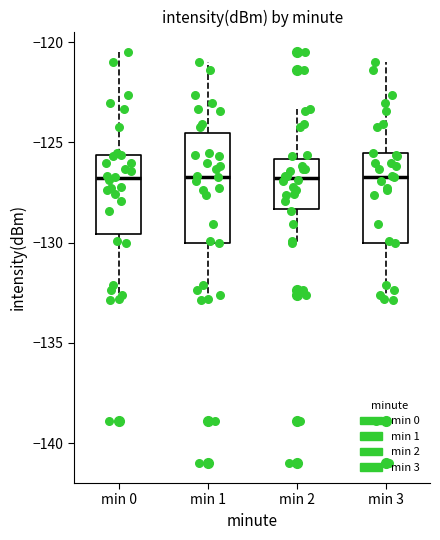

Reading left to right, read every box against the y-axis: the position of its median line, the range the box covers, and the ends of its whiskers. The values are not printed on the chart, so give them approximately, as read against the axis.

min 0: median -127.0, box -129.5 to -125.5, whiskers -133.0 to -120.5
min 1: median -126.5, box -130.0 to -124.5, whiskers -133.0 to -121.0
min 2: median -127.0, box -128.5 to -126.0, whiskers -130.0 to -123.5
min 3: median -126.5, box -130.0 to -125.5, whiskers -133.0 to -121.0